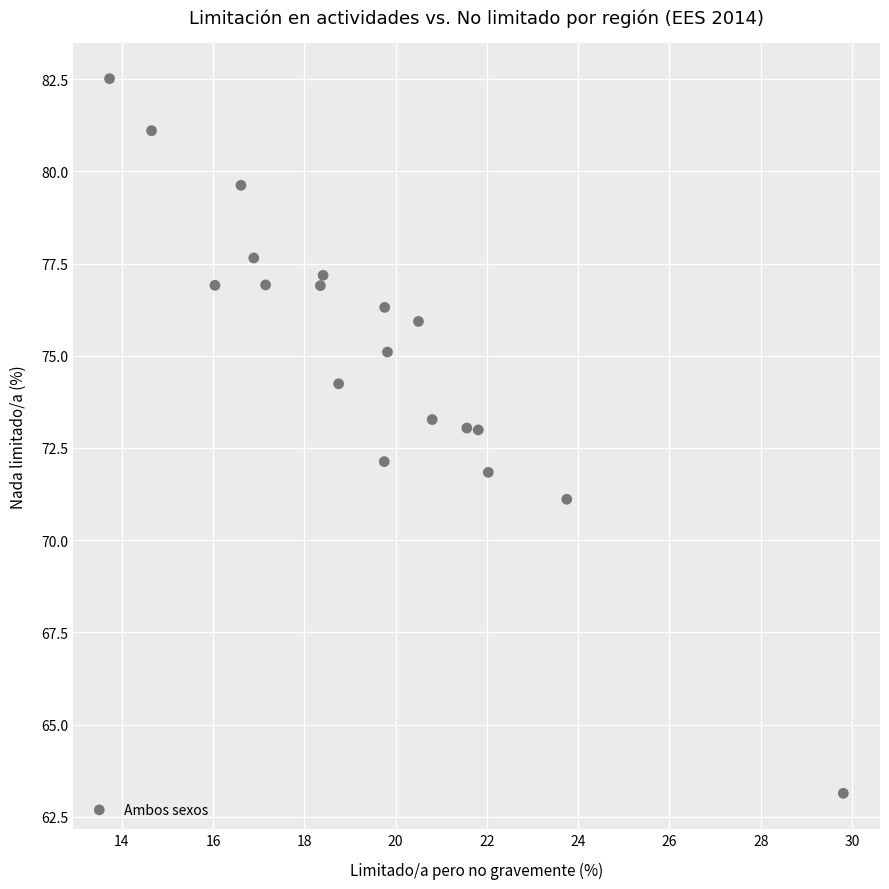

What is the range of X values (max minus min)?

16.1